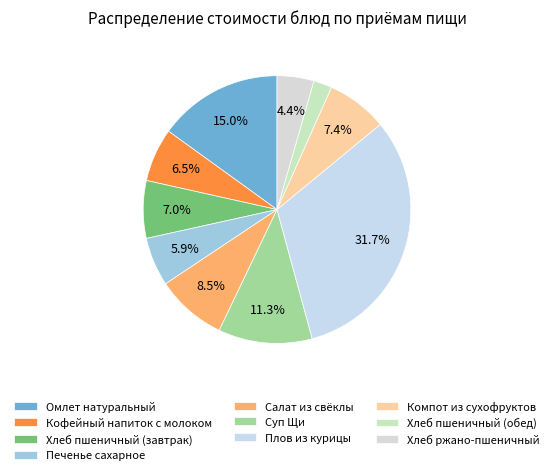

Rank the categories by value from highest to lowest.

Плов из курицы, Омлет натуральный, Суп Щи, Салат из свёклы, Компот из сухофруктов, Хлеб пшеничный (завтрак), Кофейный напиток с молоком, Печенье сахарное, Хлеб ржано-пшеничный, Хлеб пшеничный (обед)